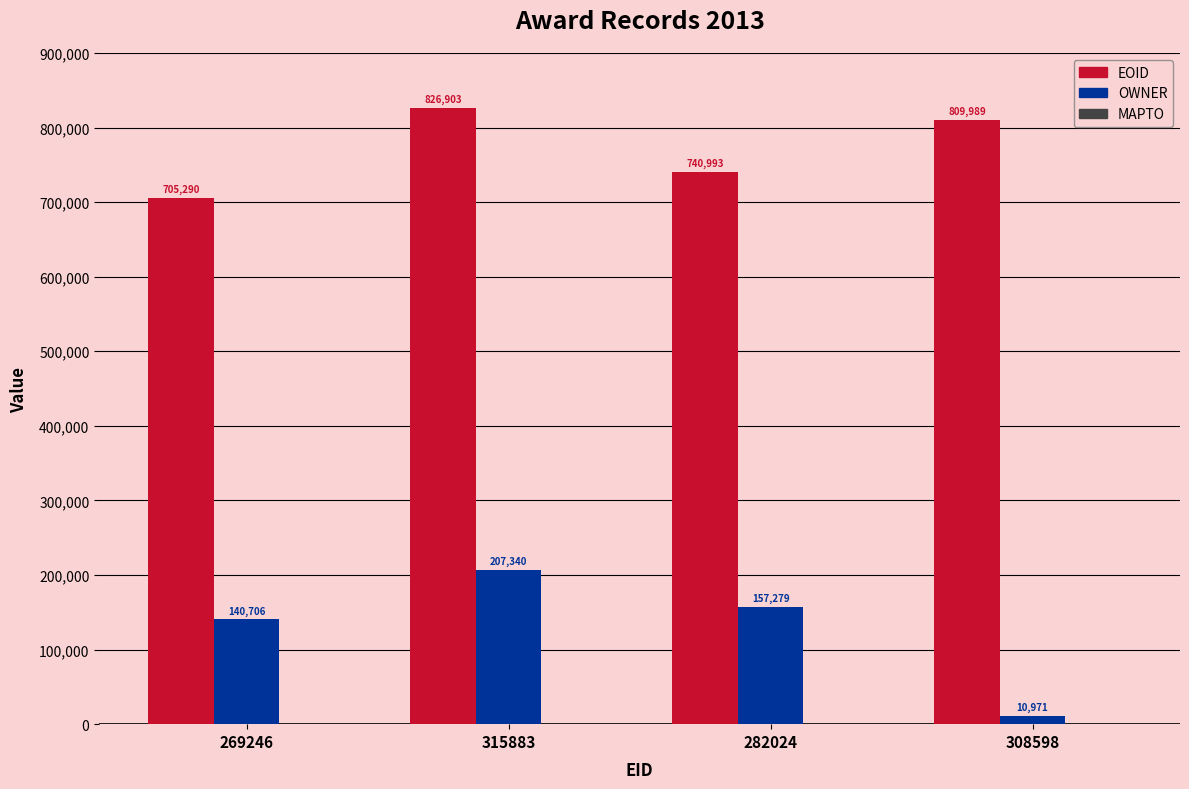

The EOID series shows 444296 at 269246. True or false?

False